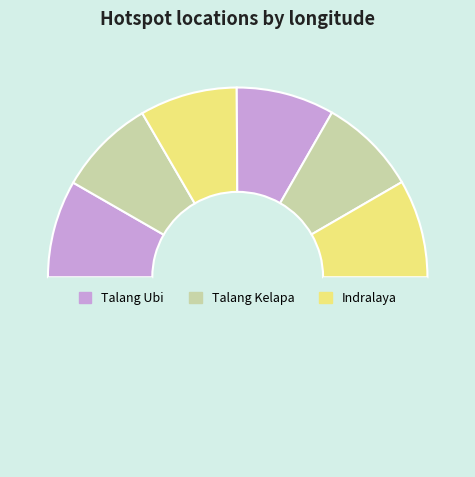

How many segments does this pie chart have?

7